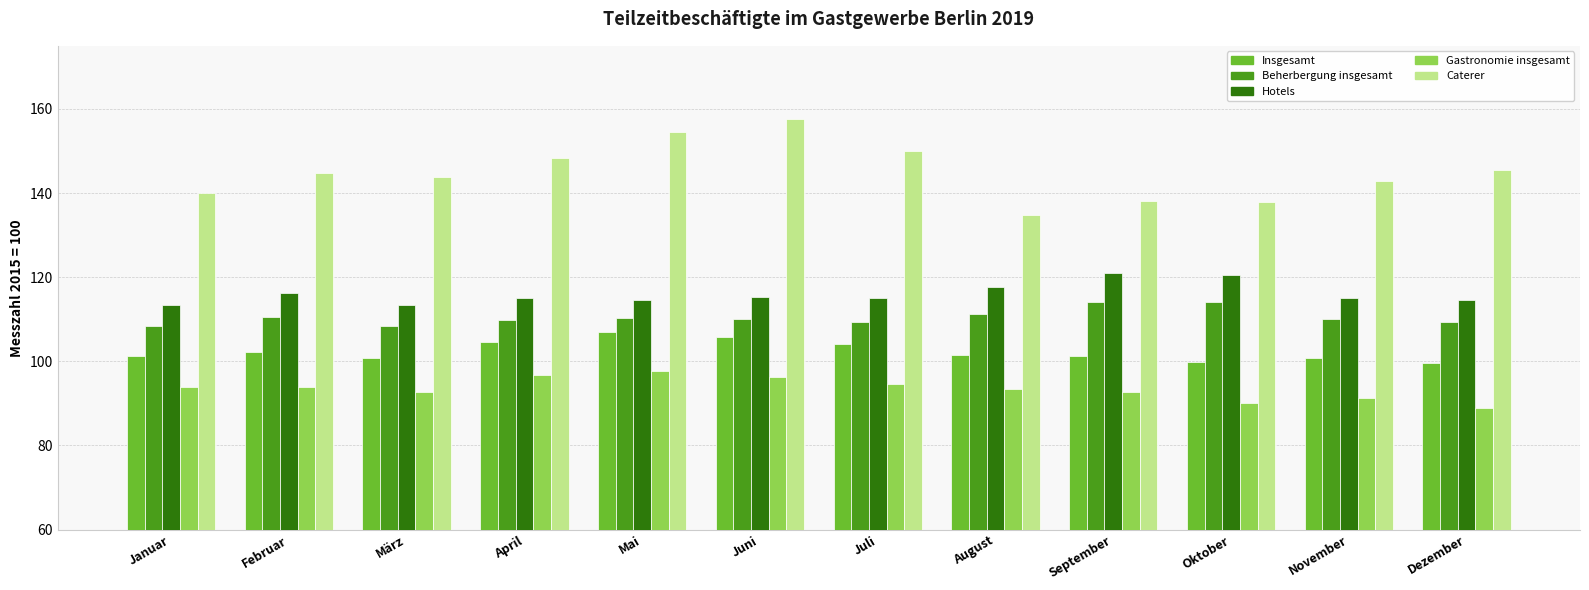

What is the highest value of the Beherbergung insgesamt series?

114.0